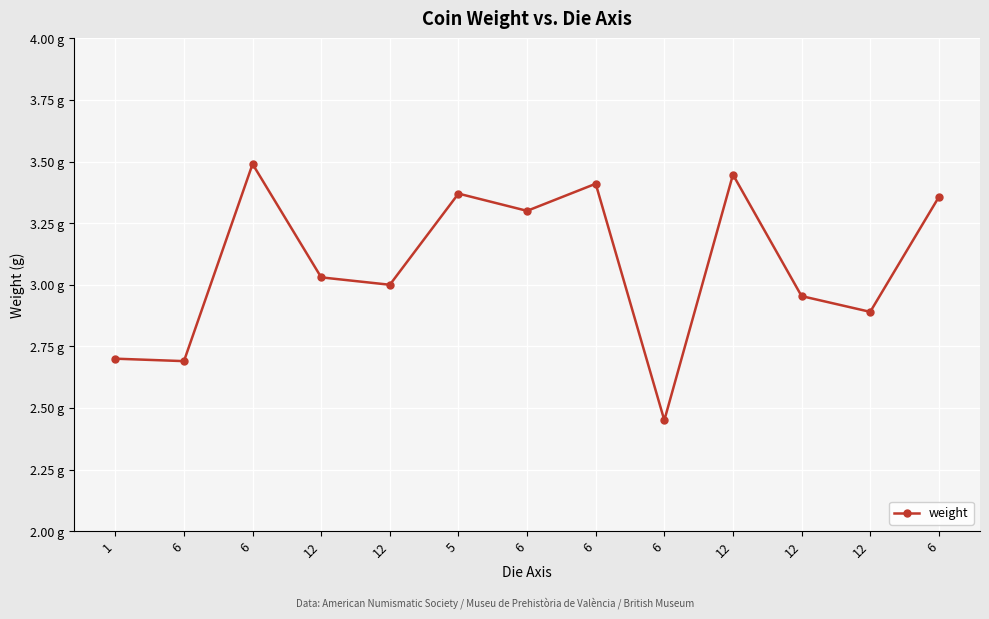

What is the average value?

3.1